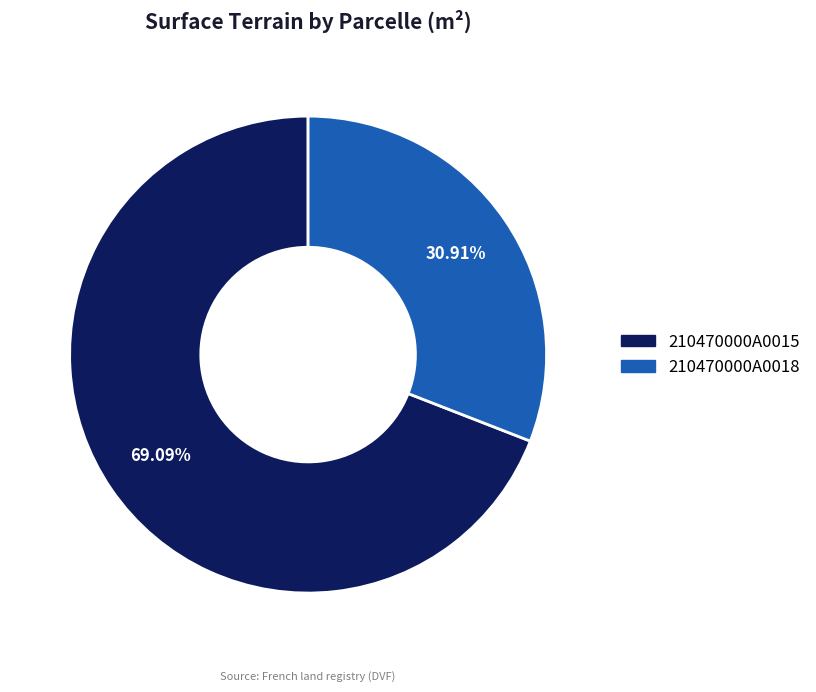

Approximately how many times larger is the value at 210470000A0018 compared to 210470000A0015?

0.4